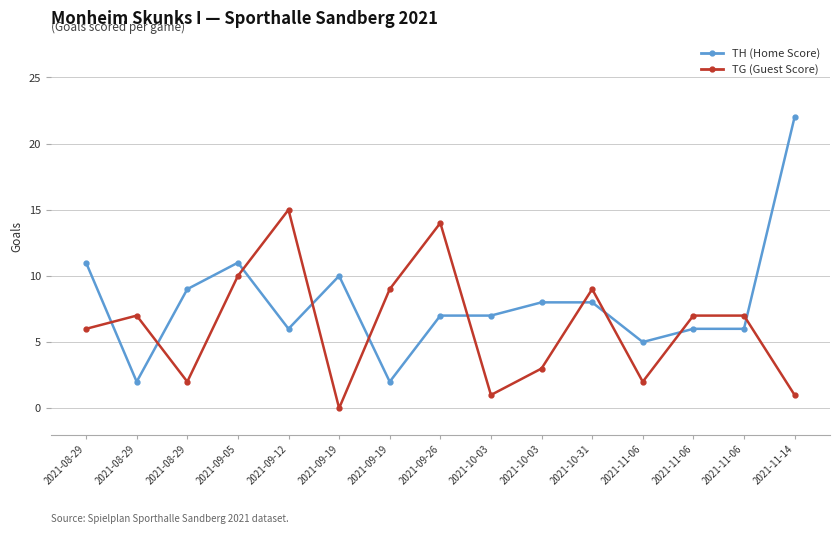

At how many categories does at least one series exceed 4?

15